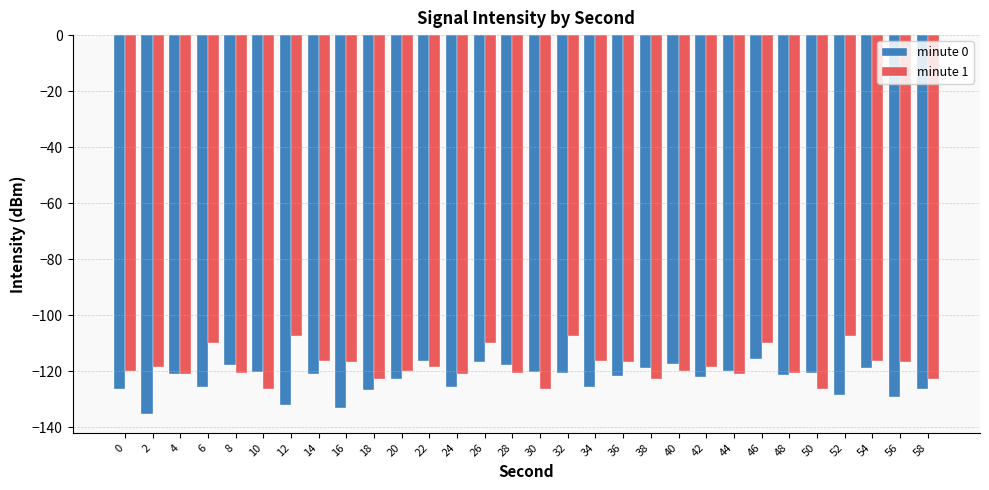

How many distinct data groups are displayed?

2